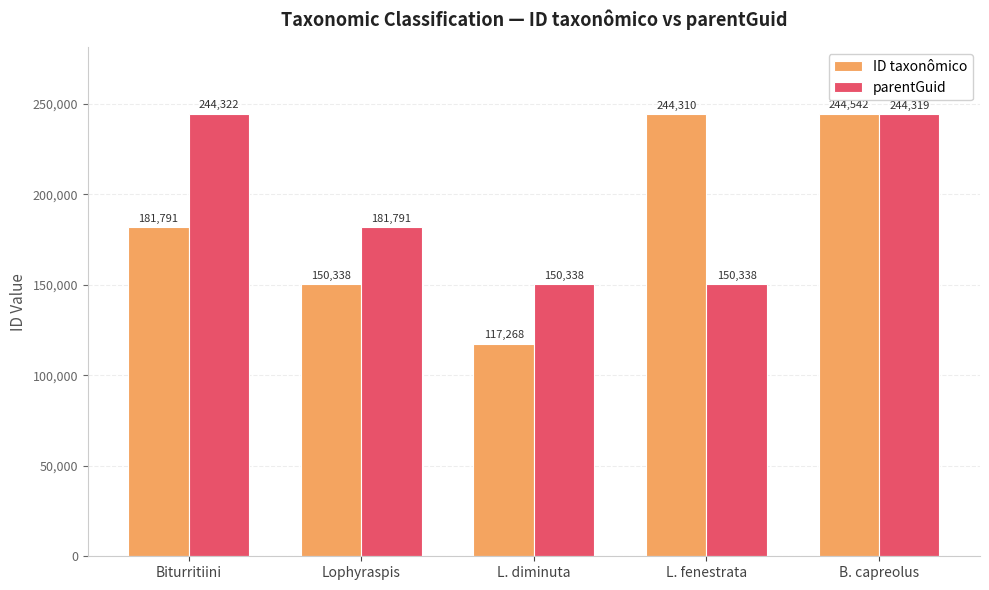

Rank the series by their maximum value, from highest to lowest.

ID taxonômico, parentGuid